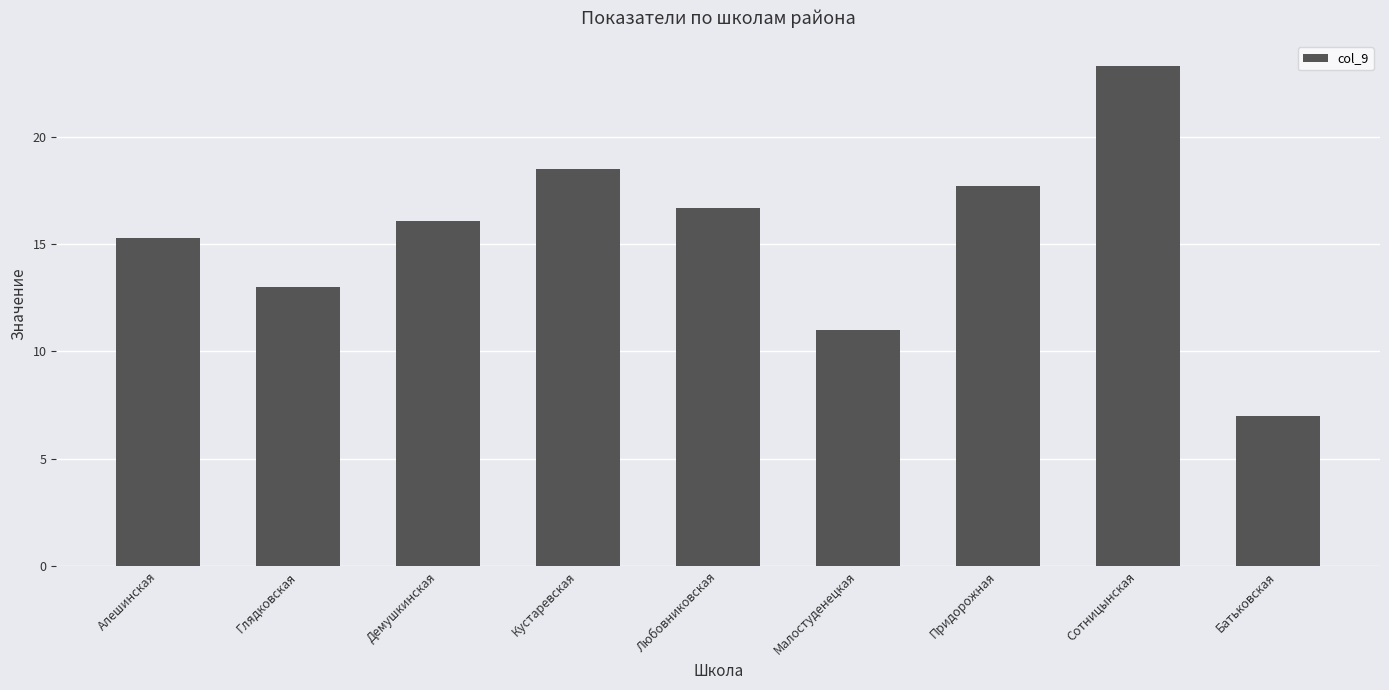

Reading right to left, what are all the values shown in this chart?

7.0	23.3	17.7	11.0	16.7	18.5	16.1	13.0	15.3